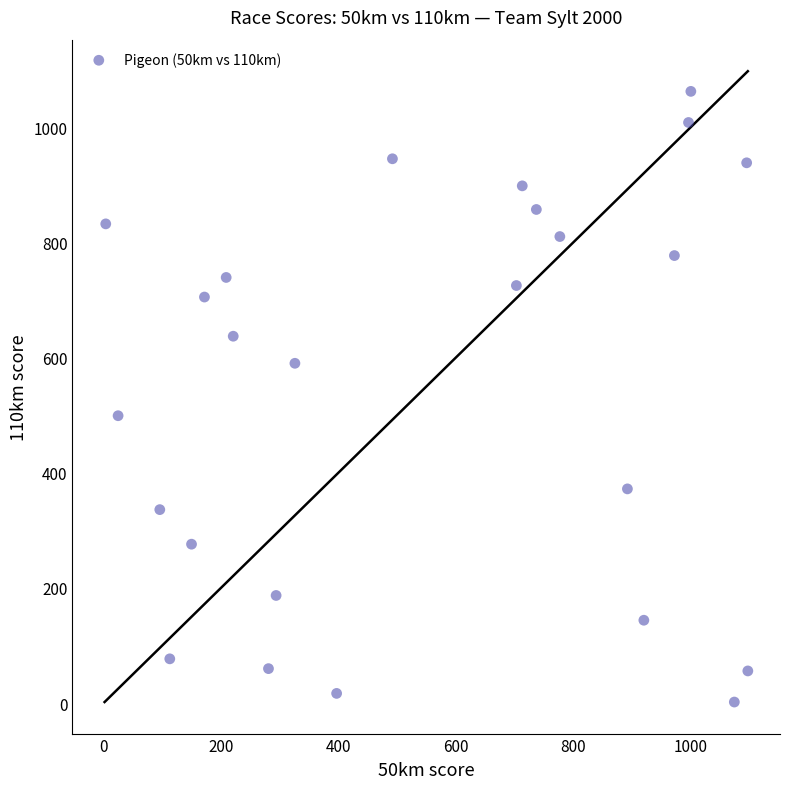

What Y value in the scatter plot is closest to 532?

499